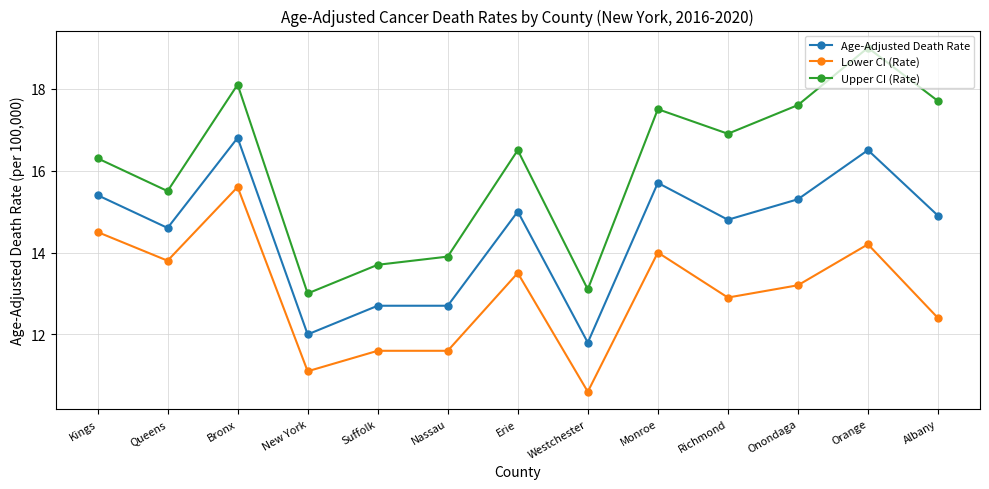

Is it true that Upper CI (Rate) equals 17.6 at Onondaga?

True